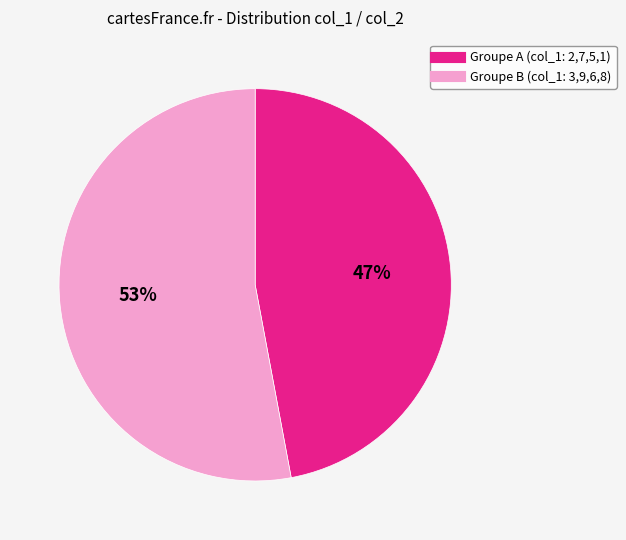

Does any single category account for the majority?

Yes